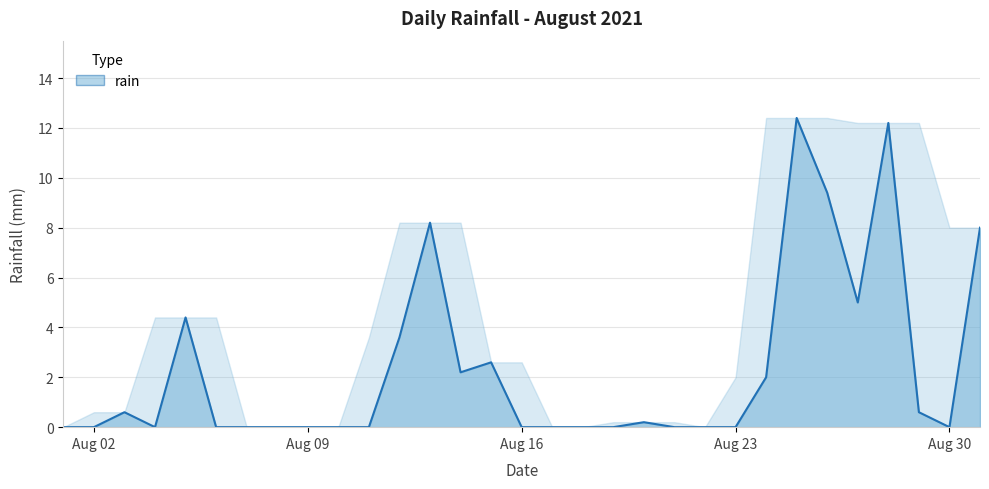

What is the difference between the maximum and minimum values?

12.4